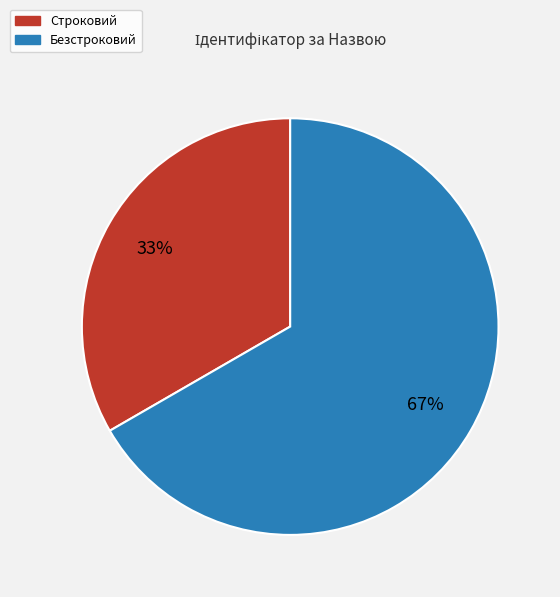

To the nearest percent, what is the average slice percentage?

50%